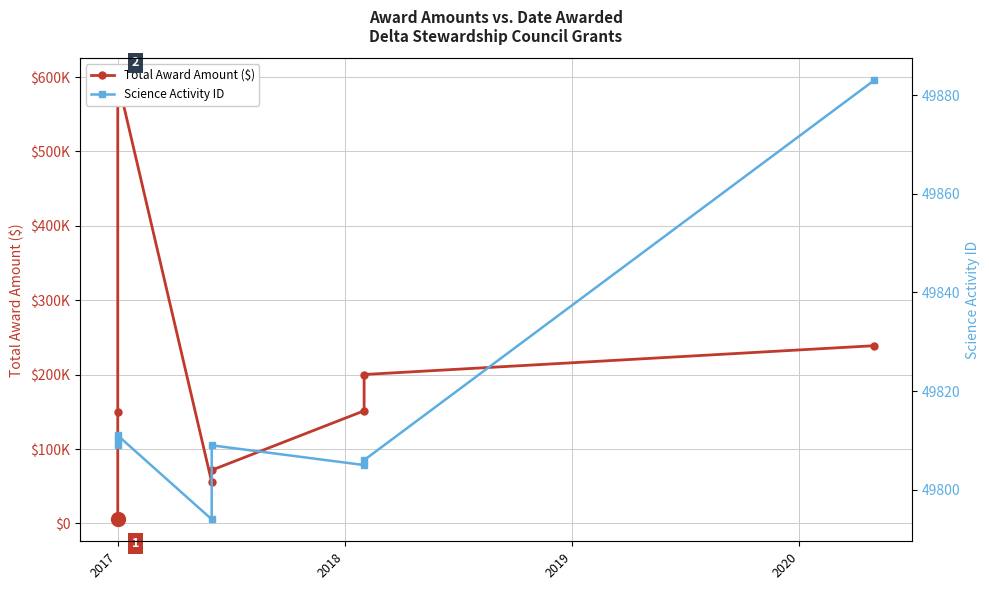

How many data points in Science Activity ID are above 49809?

3